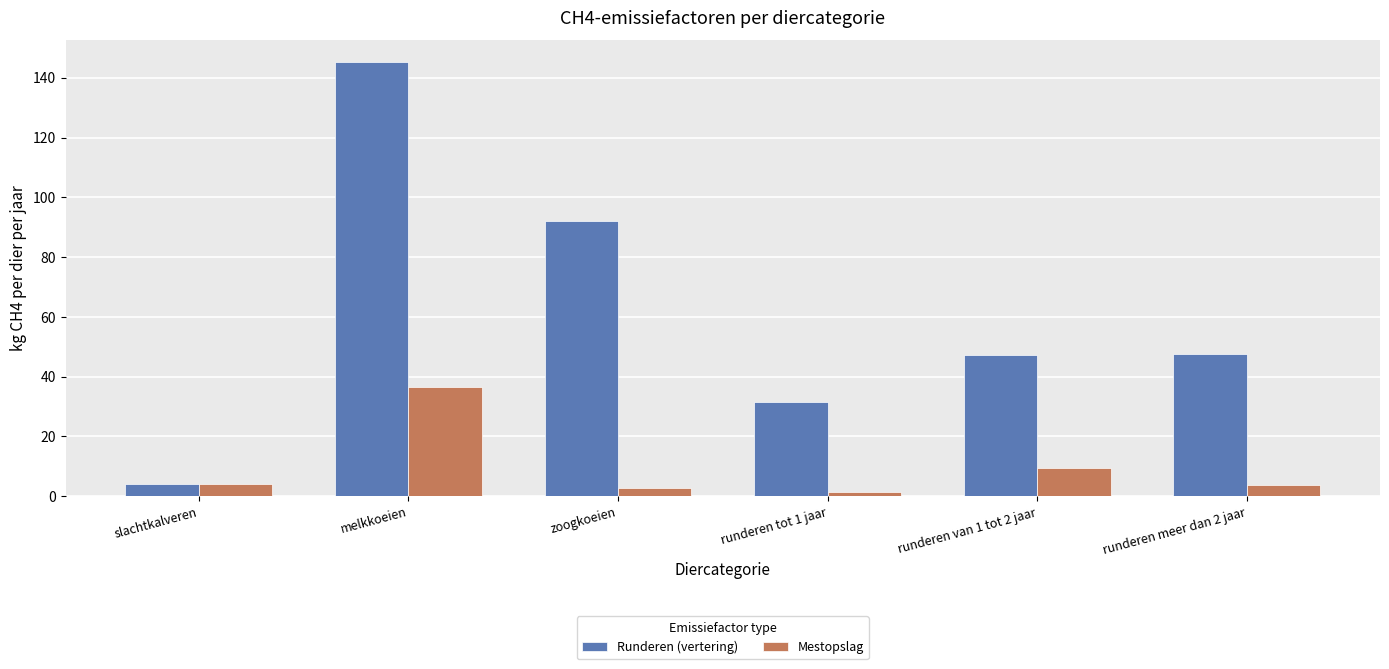

Between zoogkoeien and runderen van 1 tot 2 jaar, which series saw the biggest shift?

Runderen (vertering)